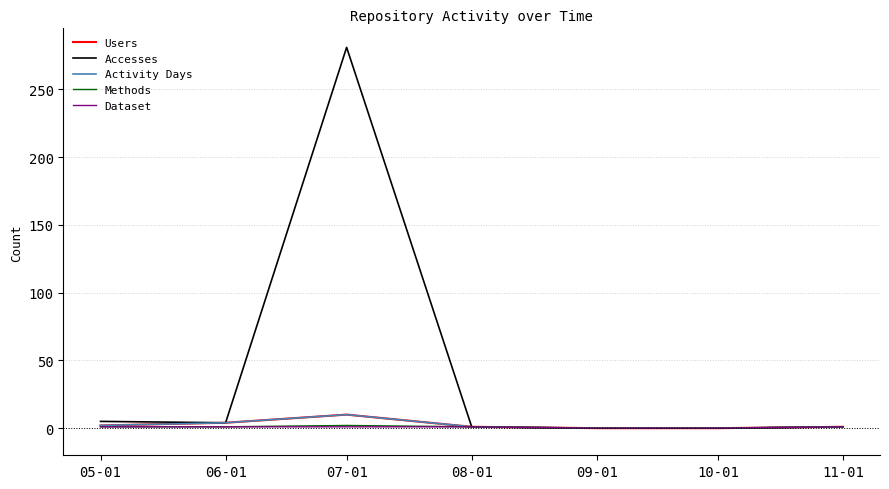

Does the chart have visible grid lines?

Yes